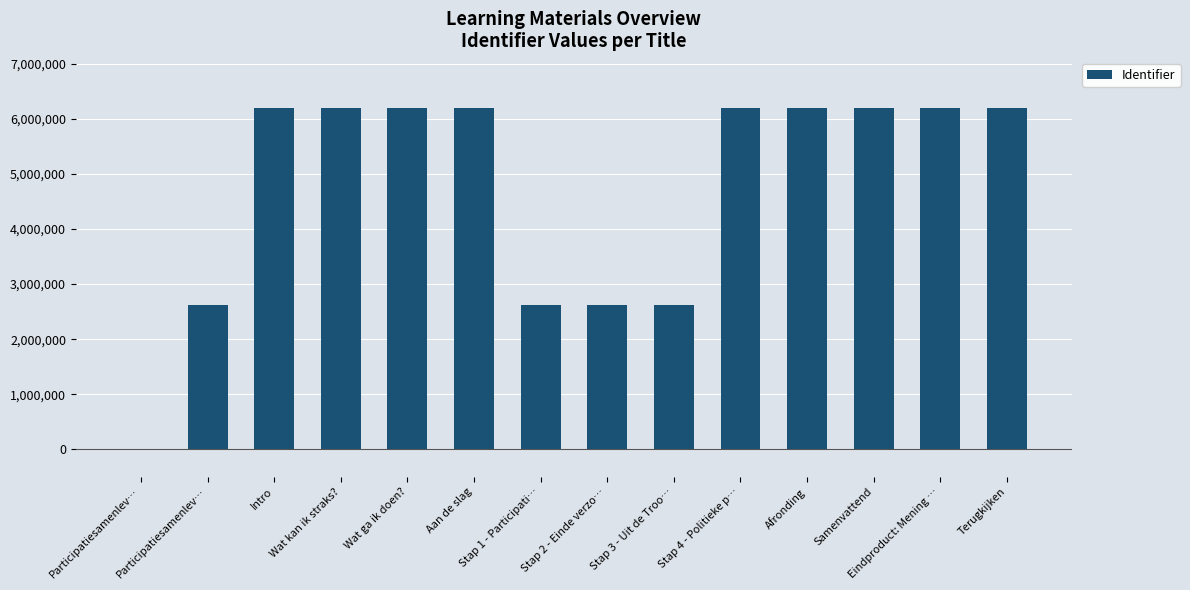

Reading right to left, what are all the values shown in this chart?

6200364	6200362	6200360	6200359	6200357	2624321	2624319	2624316	6200353	6200351	6200350	6200349	2624308	0